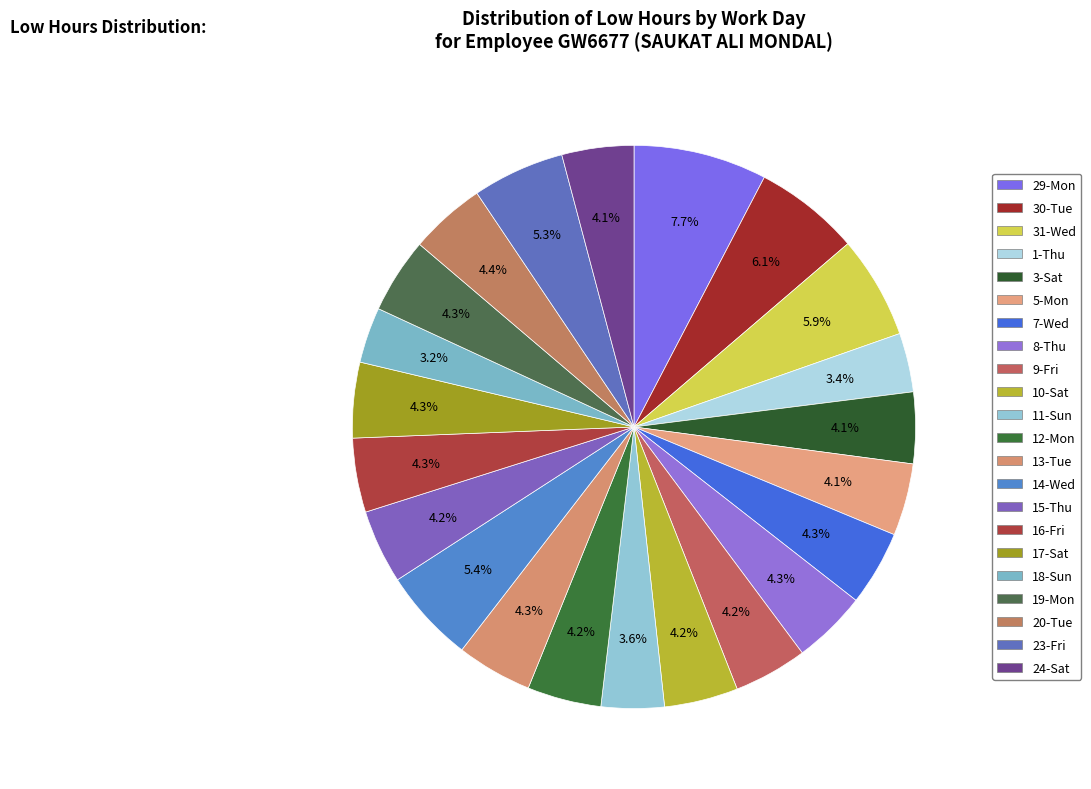

How many slices are in this pie chart?

22